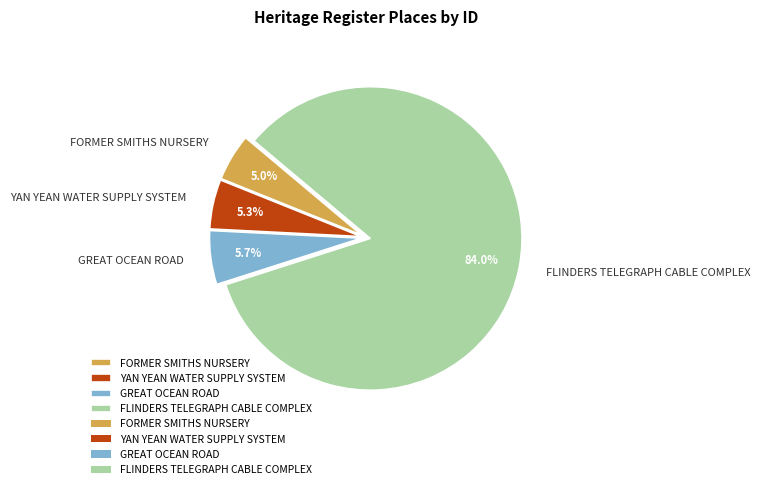

Between FLINDERS TELEGRAPH CABLE COMPLEX and YAN YEAN WATER SUPPLY SYSTEM, which is larger?

FLINDERS TELEGRAPH CABLE COMPLEX